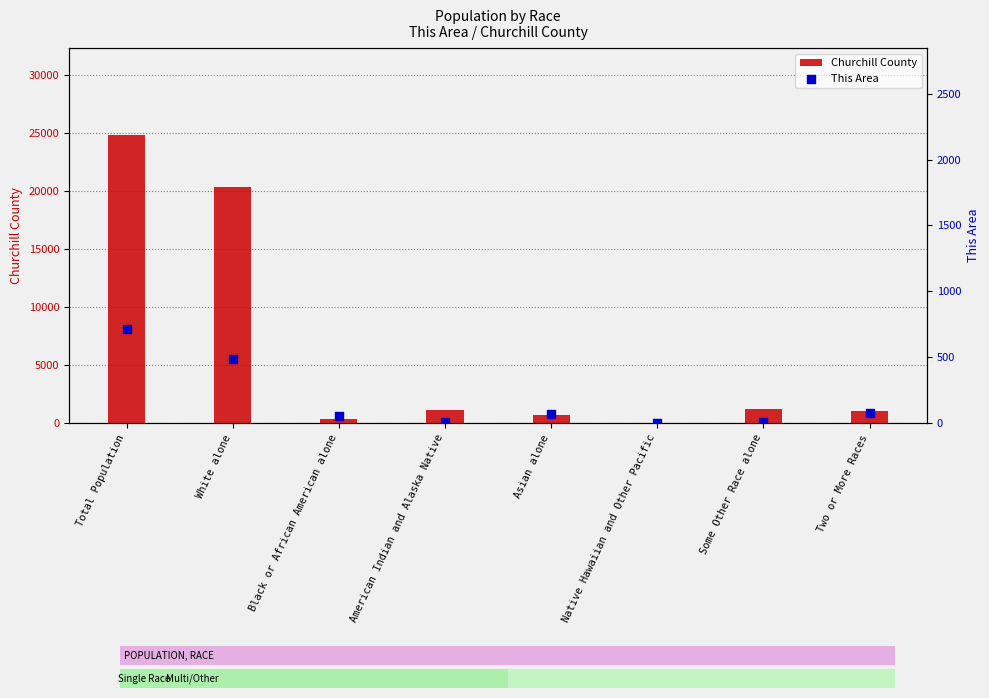

Which series contains the lowest Y value?

This Area